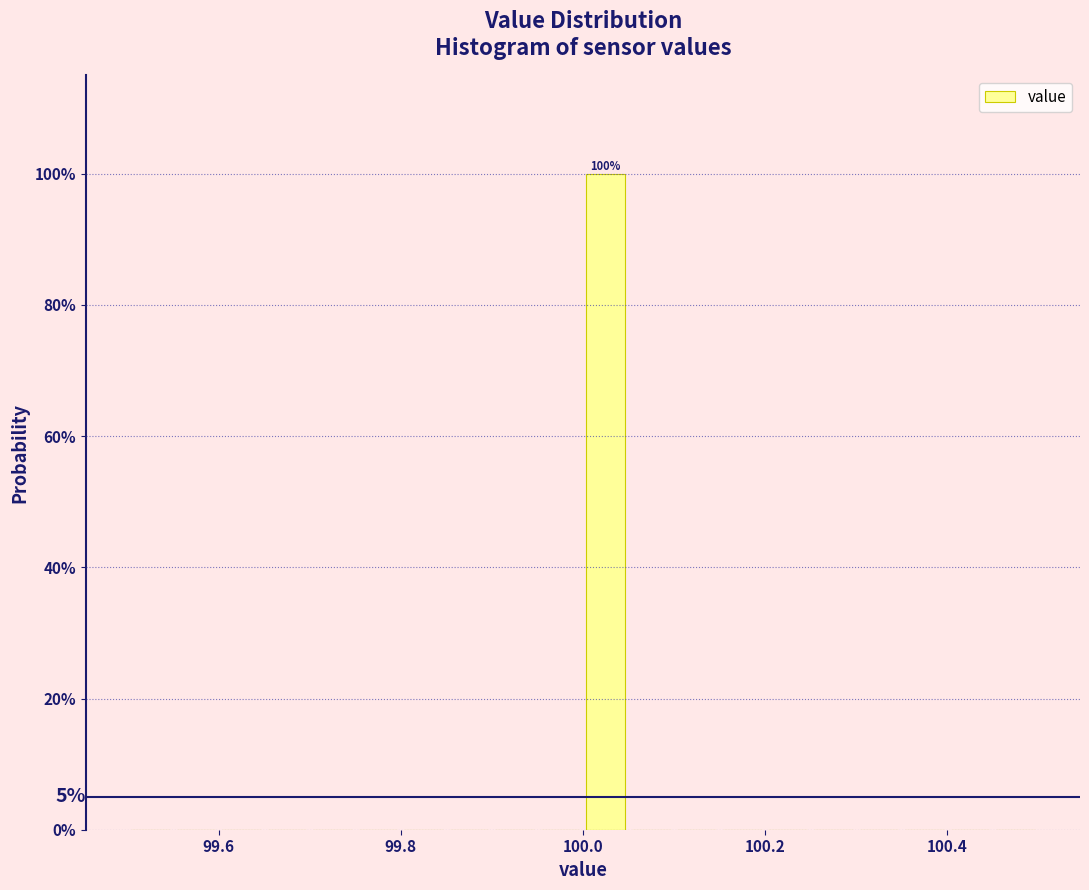

Around what value on the x-axis is the tallest bar? Give the approximate position of its centre, as read against the axis.

100.02